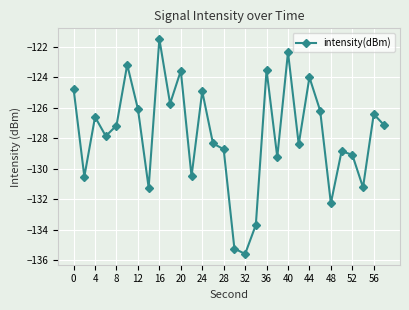

What is the difference between the second highest and second lowest values?

12.9